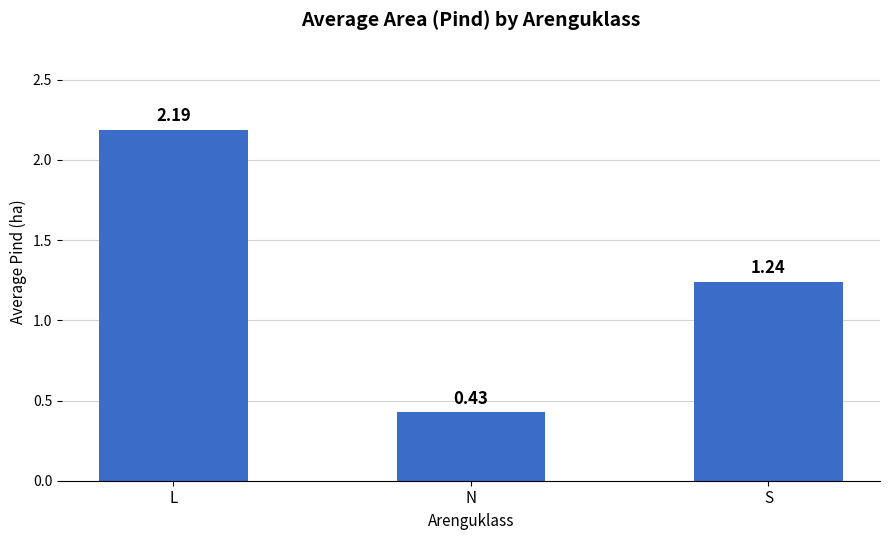

Between N and S, which is larger?

S